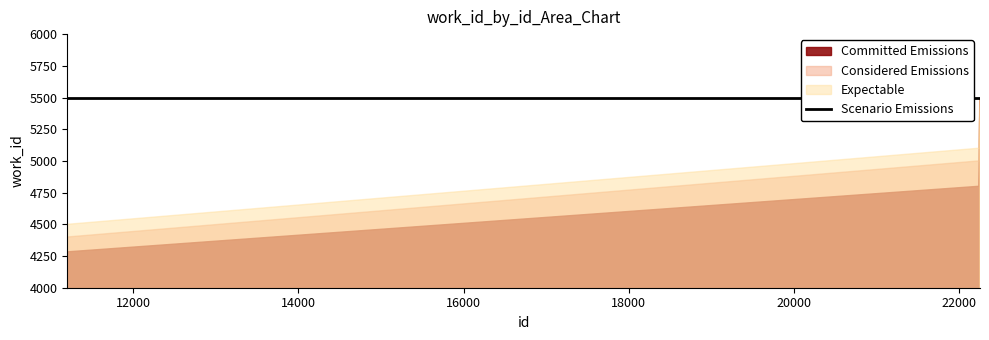

True or false: Expectable and Committed Emissions cross at least once.

False